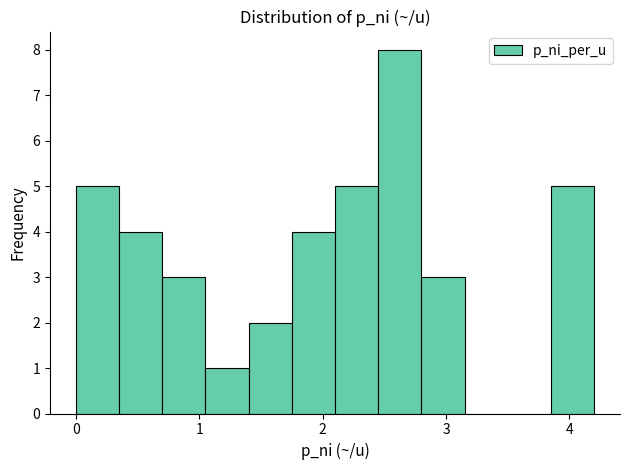

Around what value on the x-axis is the tallest bar? Give the approximate position of its centre, as read against the axis.

2.6